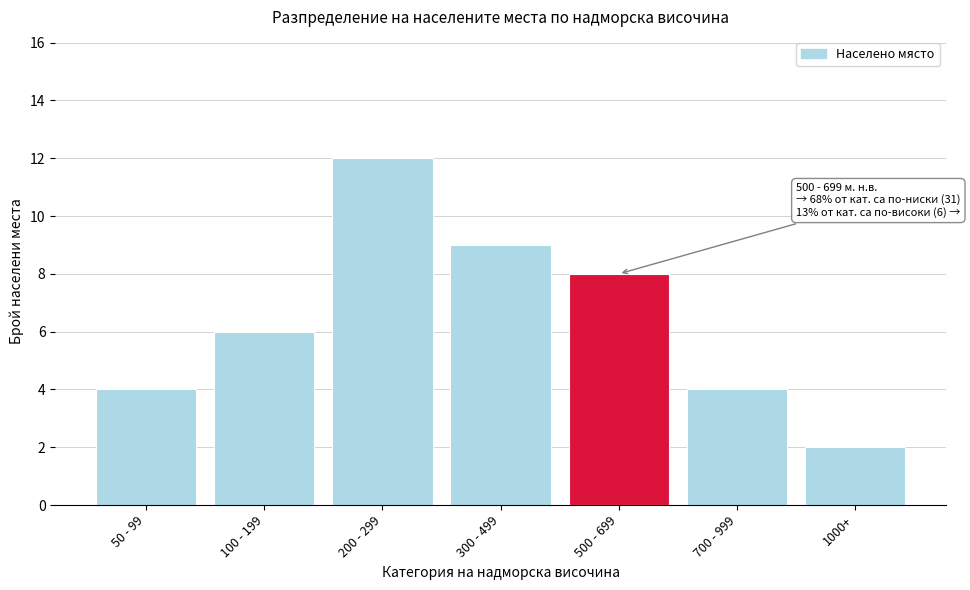

Reading left to right, transcribe all the data shown in this chart.

4	6	12	9	8	4	2